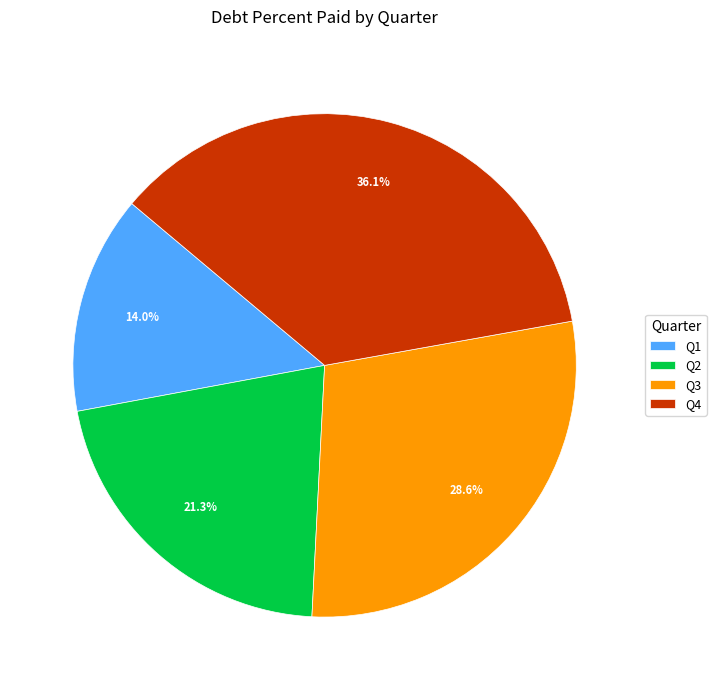

To the nearest percent, what percentage of the pie is Q1?

14%